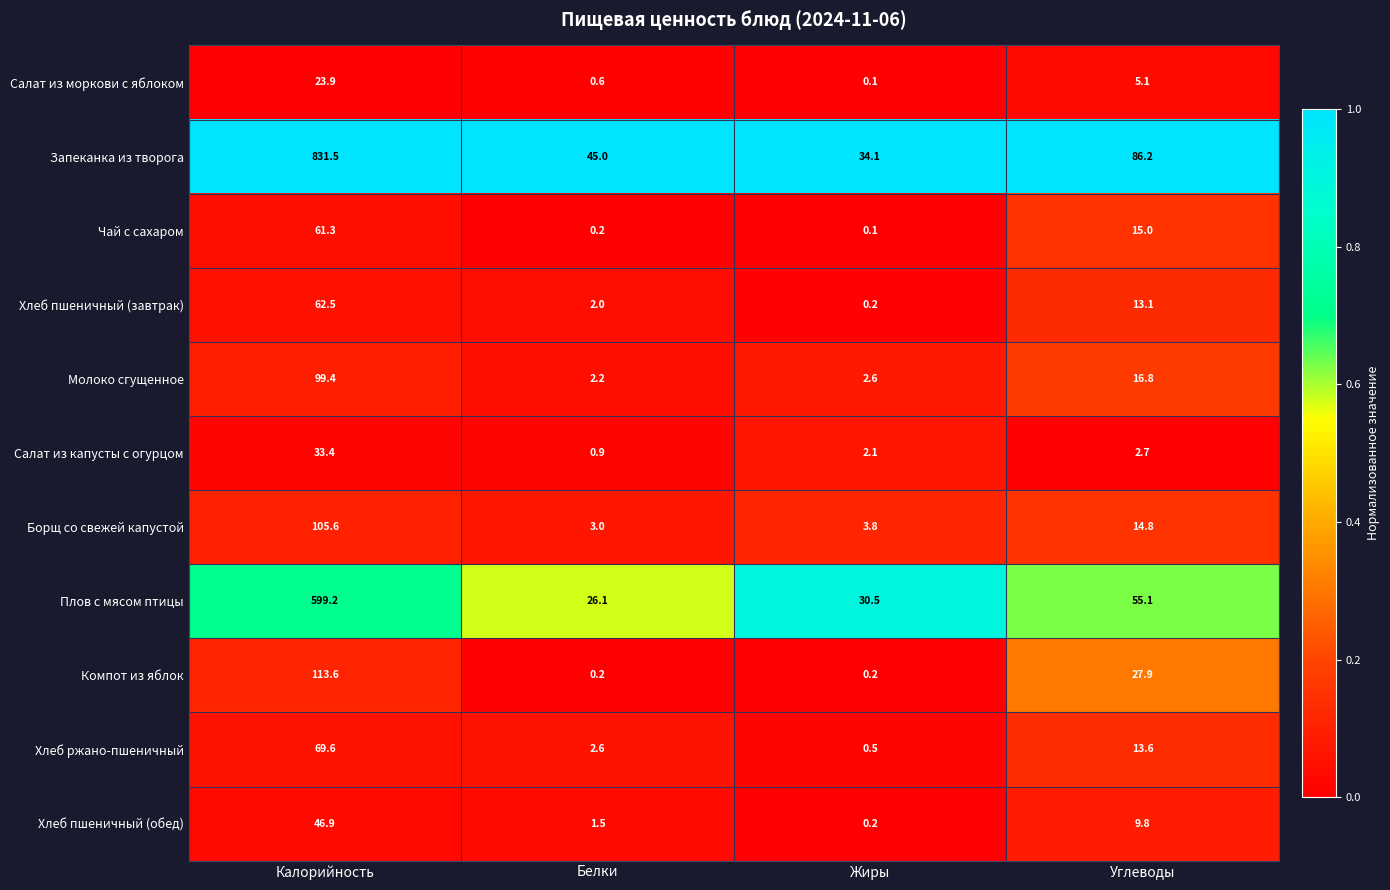

The value of Компот из яблок at Калорийность is 113.6. True or false?

True